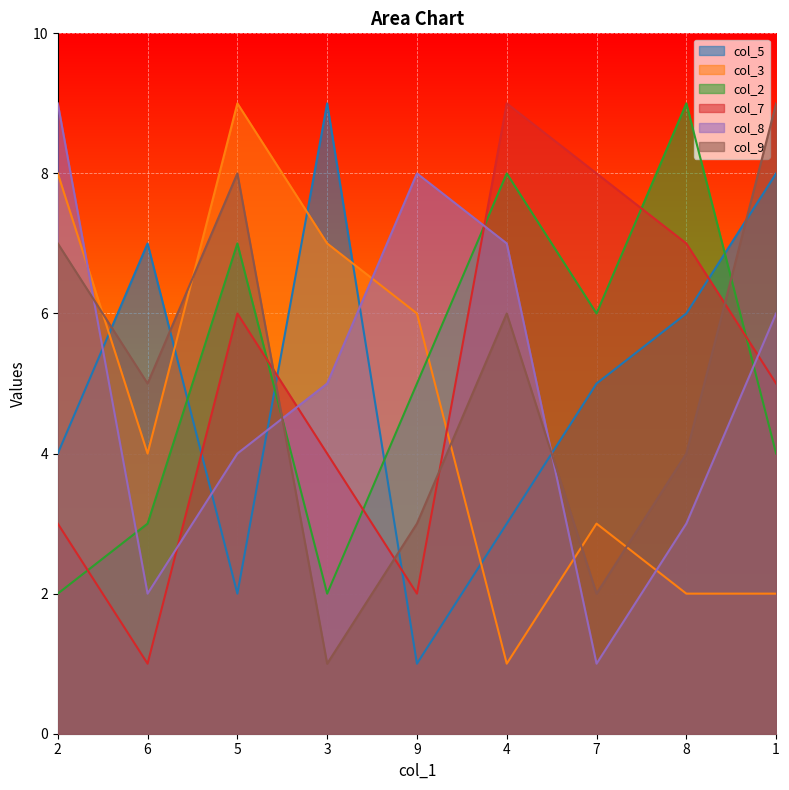

Is it true that col_7 equals 2 at 3?

False